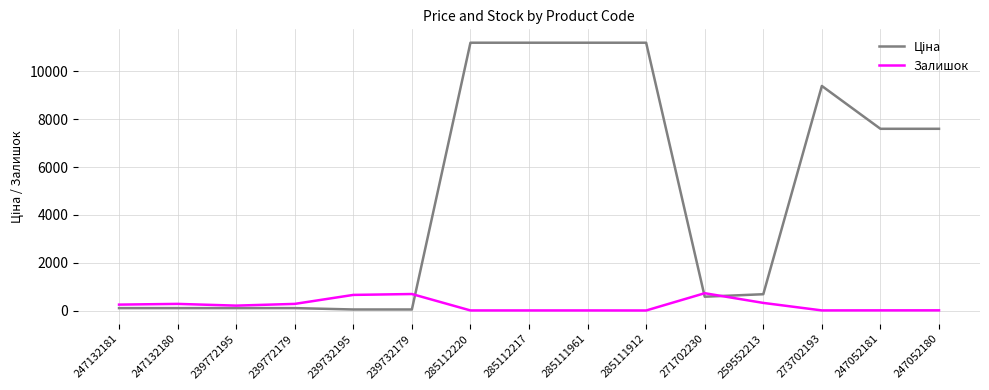

Is it true that Залишок equals 218.0 at 239772195?

True